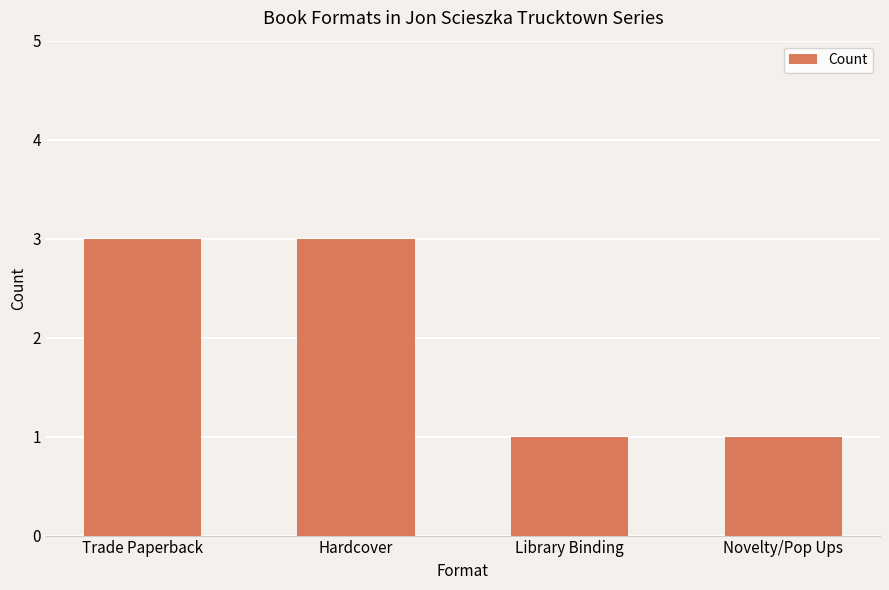

Reading left to right, transcribe all the data shown in this chart.

3	3	1	1